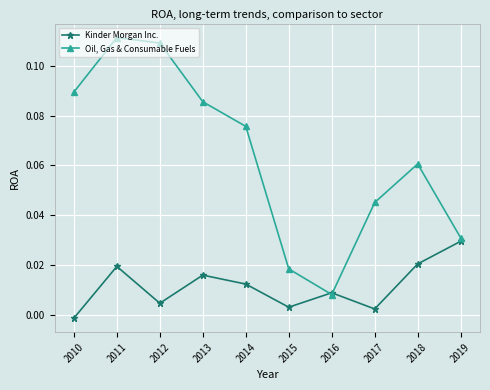

How many negative values does the Kinder Morgan Inc. series have?

1